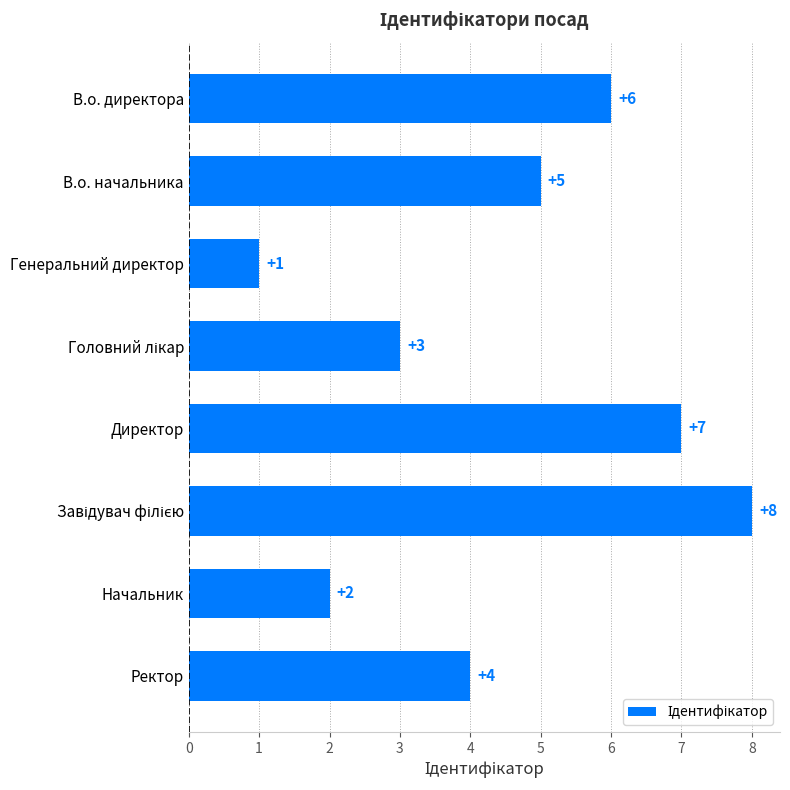

What is the sum of all values?

36